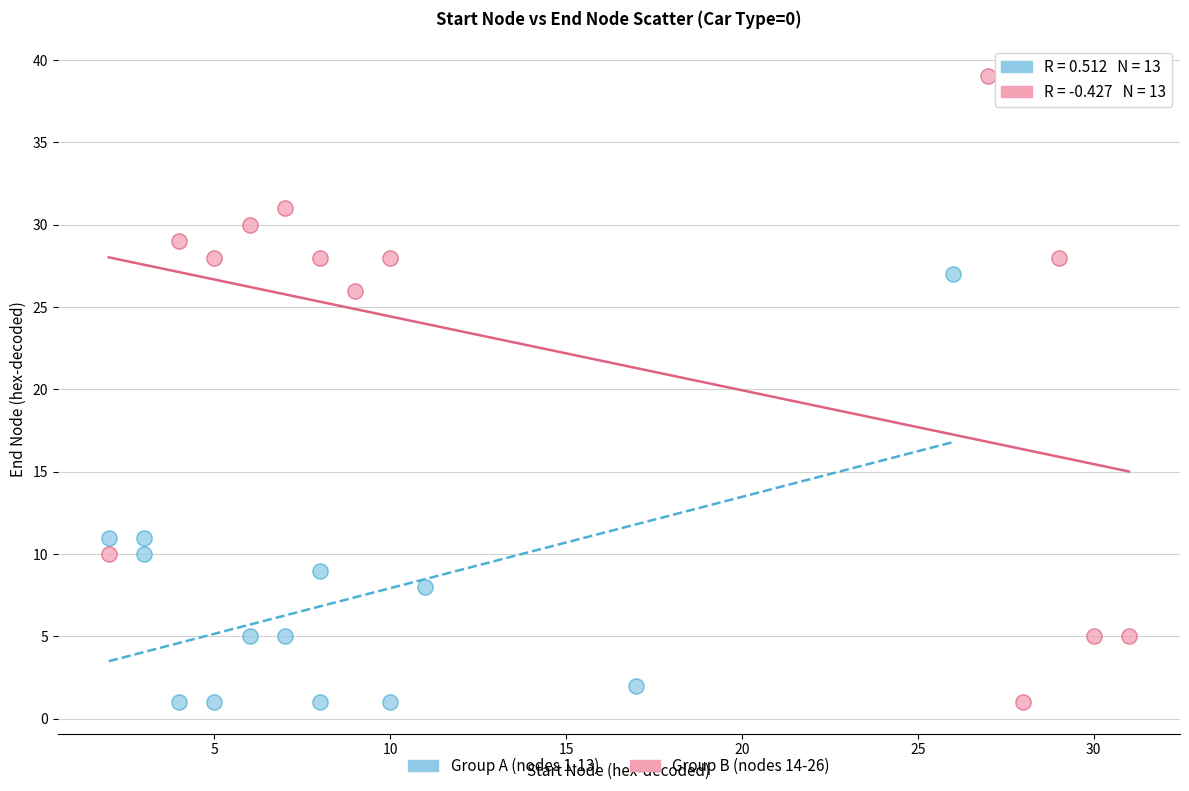

What are all the series names shown in the legend?

Group A (nodes 1-13), Group B (nodes 14-26)